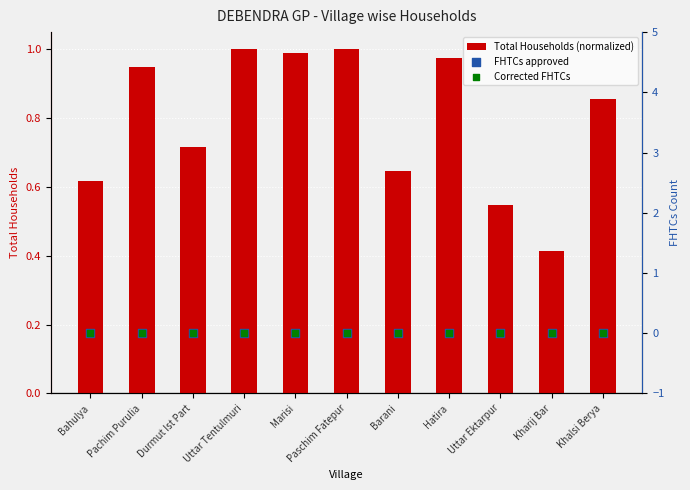

Which series reaches the maximum Y coordinate?

Total Households (normalized)